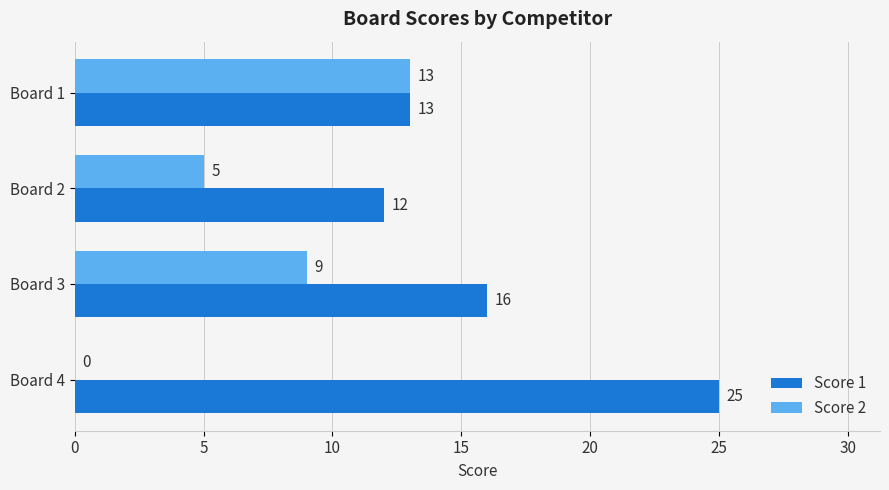

What is the total value across all series at Board 2?

17